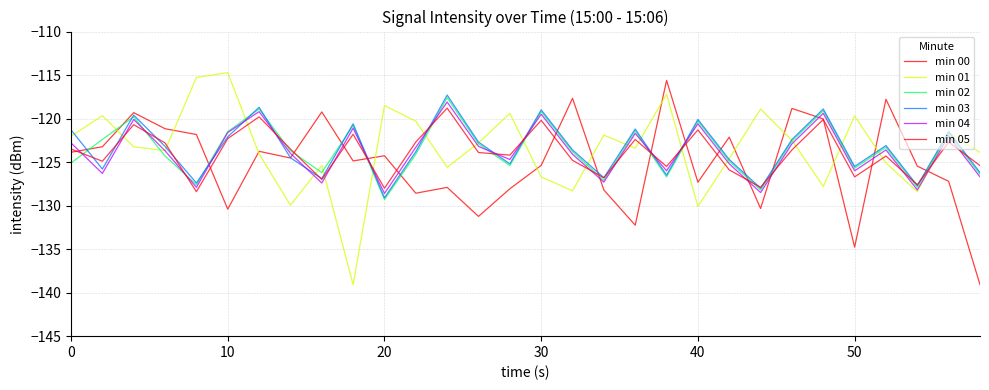

How many times do min 05 and min 03 cross each other?

17